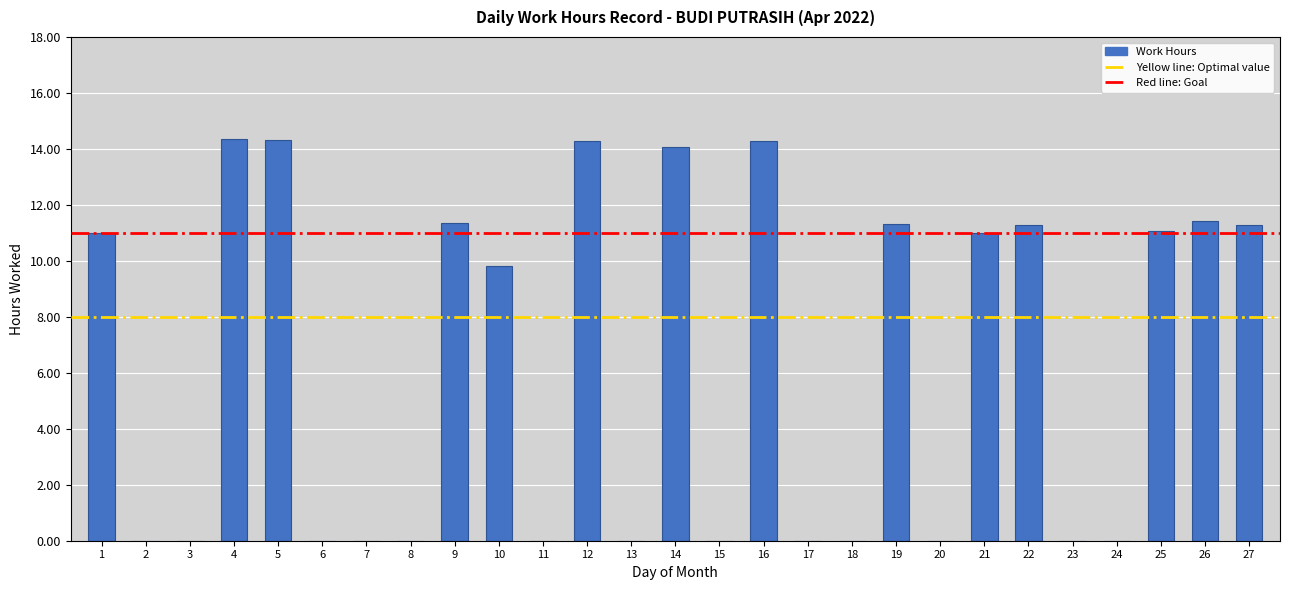

True or false: the data shows -5.7 at 8.

False